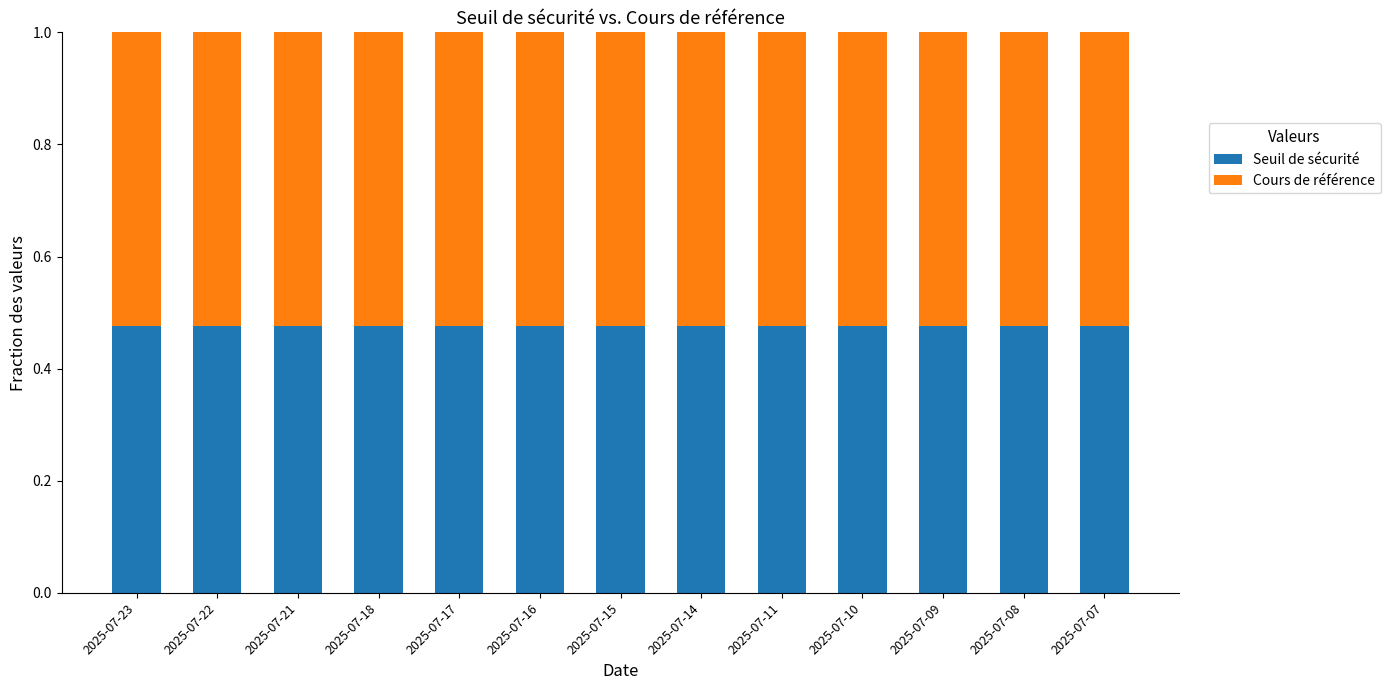

What is the sum of all Seuil de sécurité values?

6.2